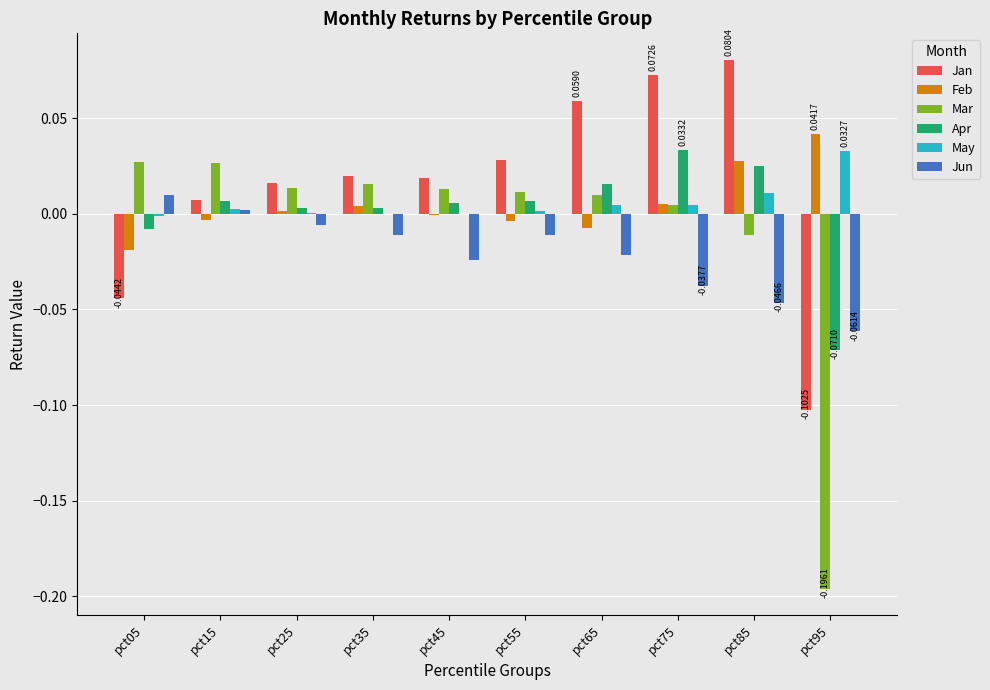

How many groups of bars are there?

10